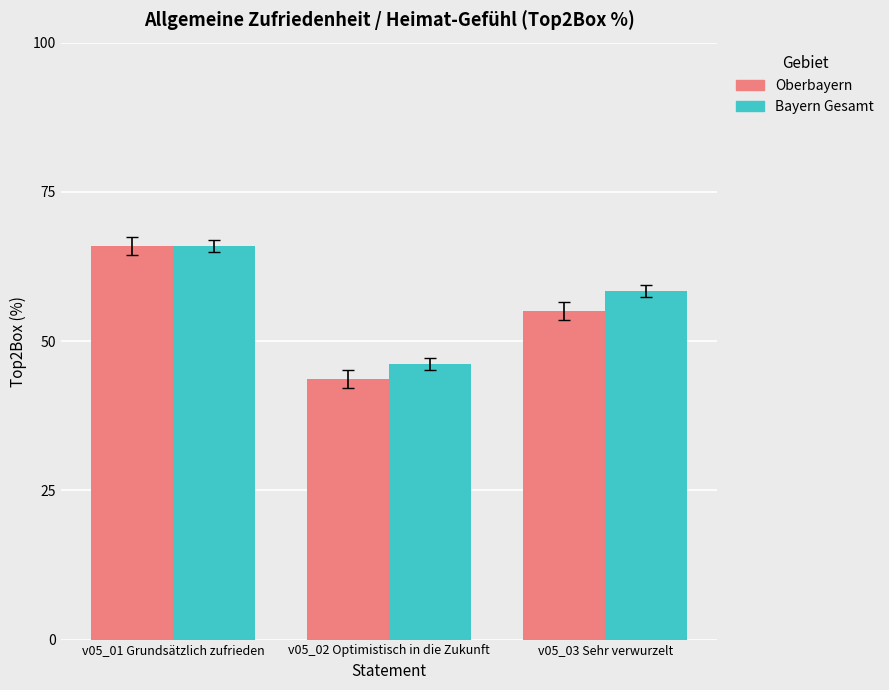

Are the bars grouped side by side (vs. stacked)?

Yes